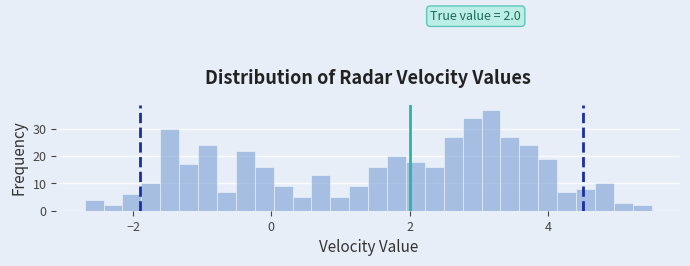

Read against the x-axis, roughly where is the centre of the tallest bar?

3.2